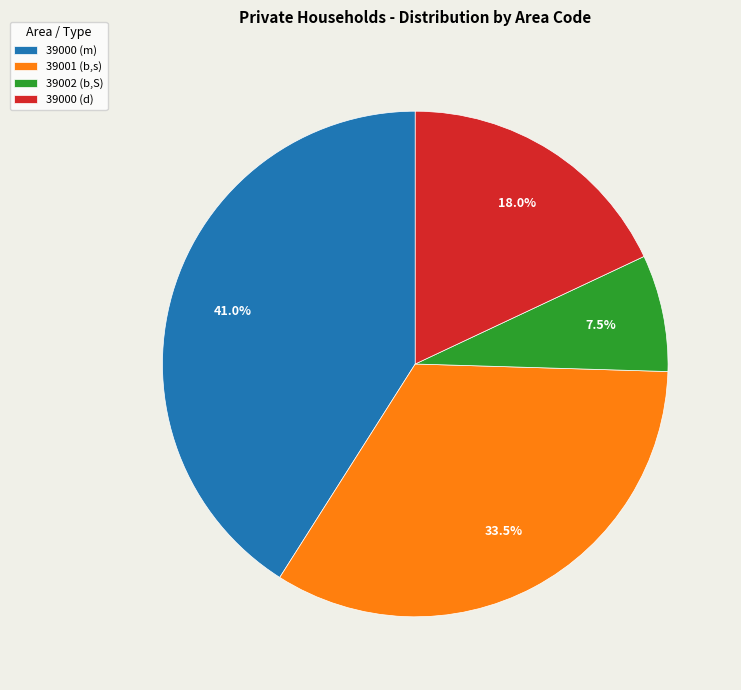

Rank the categories by value from highest to lowest.

39000 (m), 39001 (b,s), 39000 (d), 39002 (b,S)